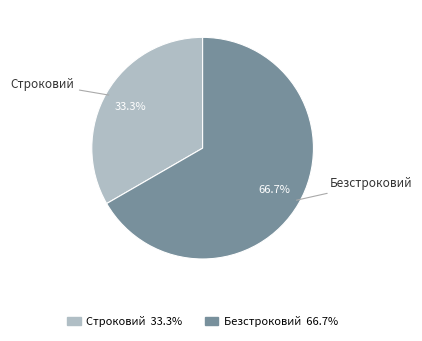

To the nearest percent, what portion does Безстроковий represent?

67%